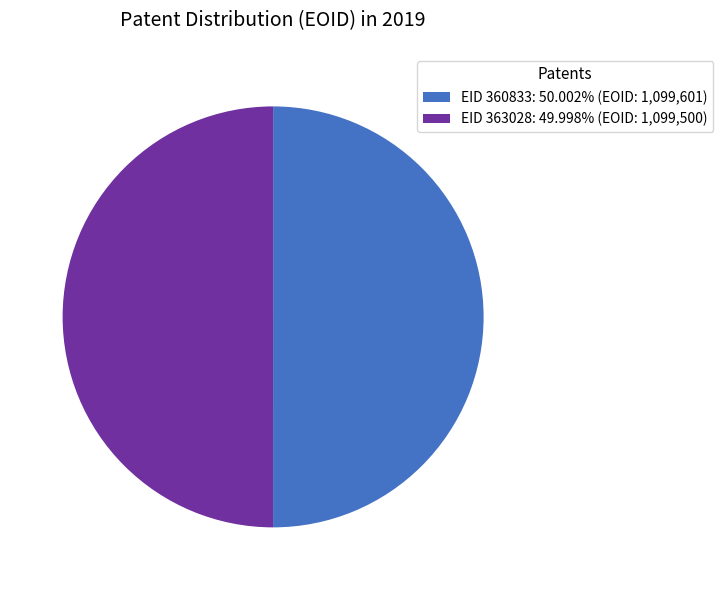

Do EID 363028: 49.998% (EOID: 1,099,500) and EID 360833: 50.002% (EOID: 1,099,601) together represent more than half of the pie?

Yes